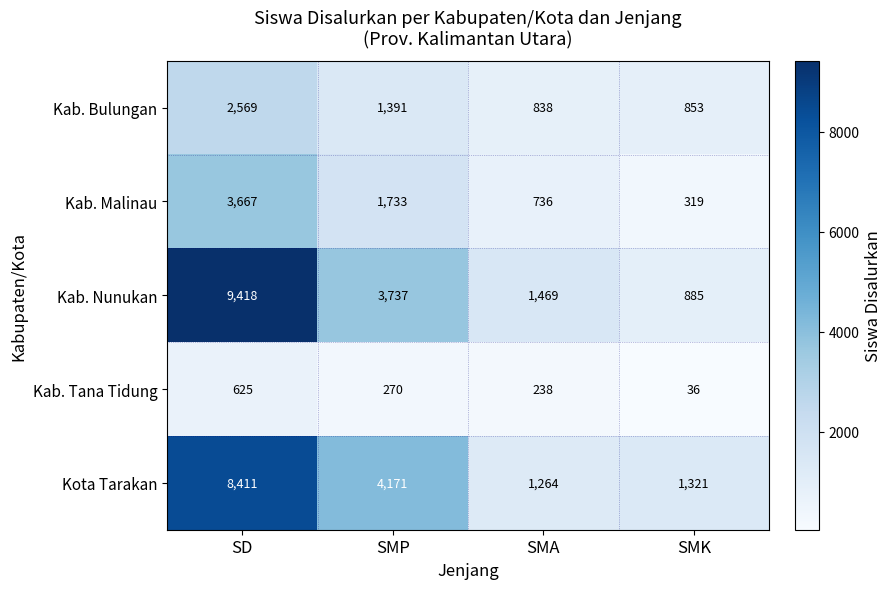

What is the difference between the second highest and minimum values in the Kota Tarakan series?

2907